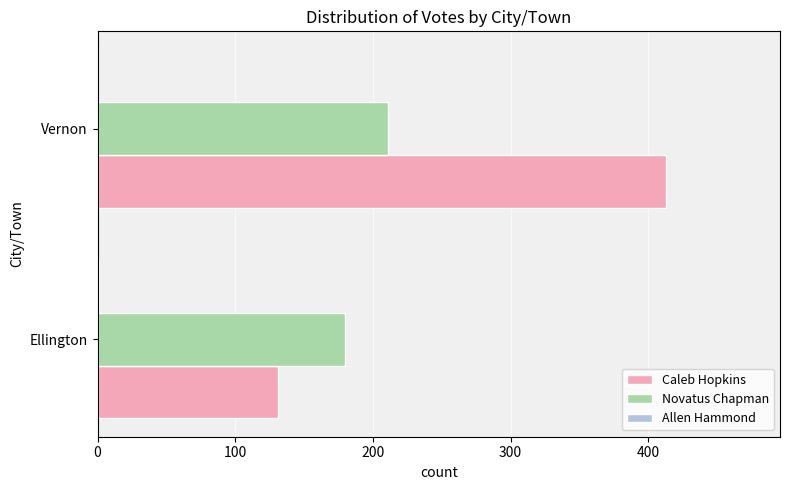

What is the highest value of the Caleb Hopkins series?

413